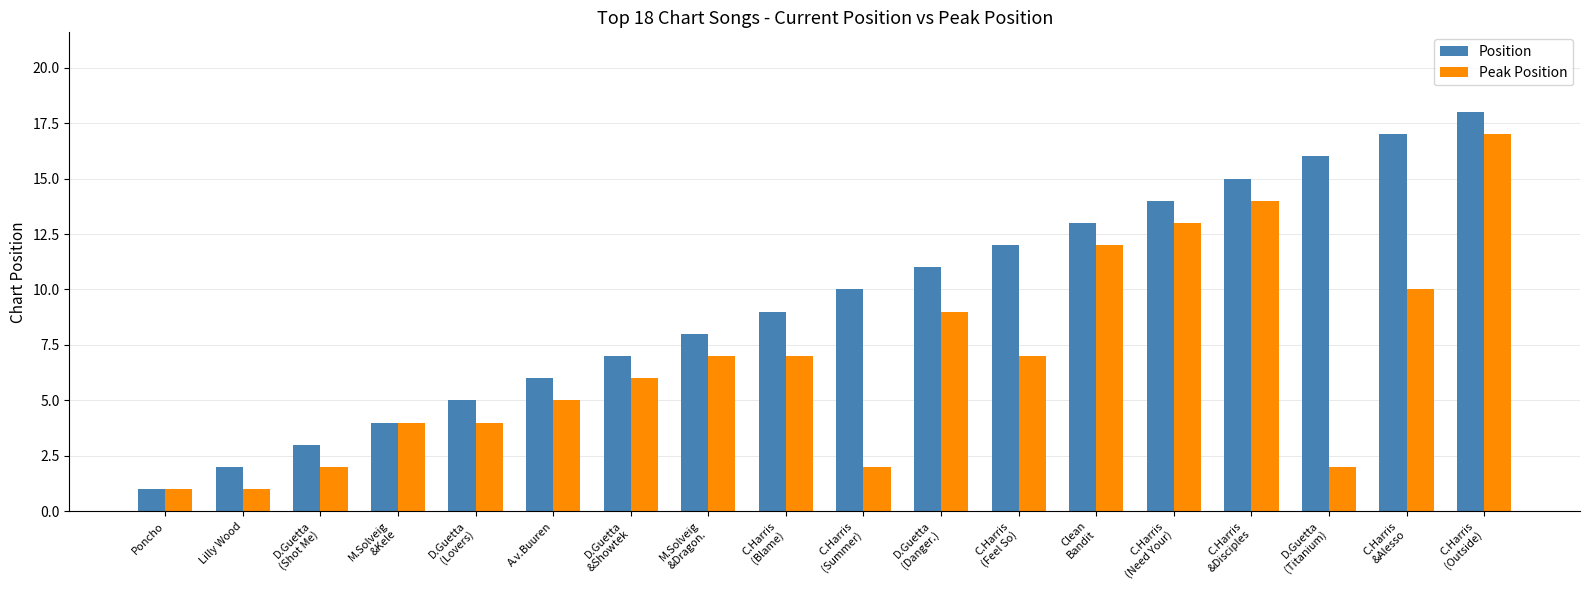

At A.v.Buuren, list the series in order from smallest to largest.

Peak Position, Position